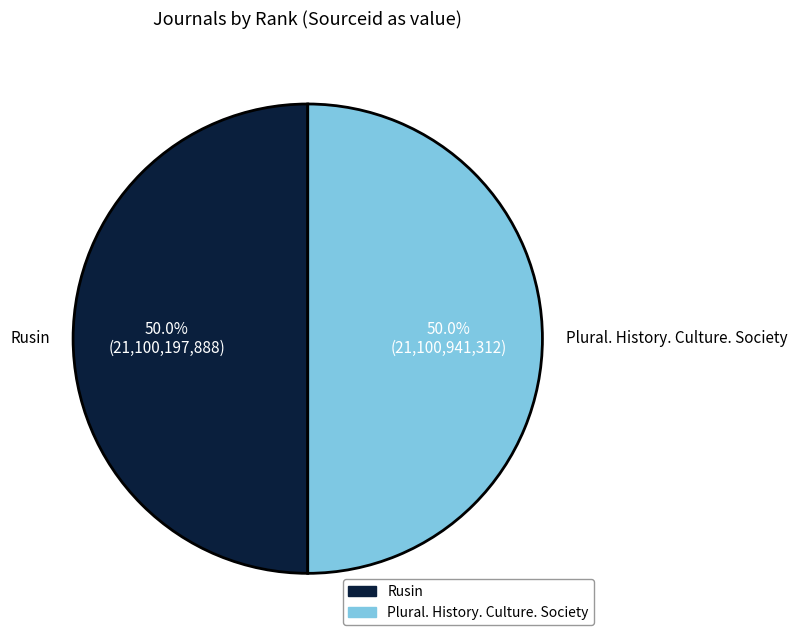

Count the number of slices in the pie.

2